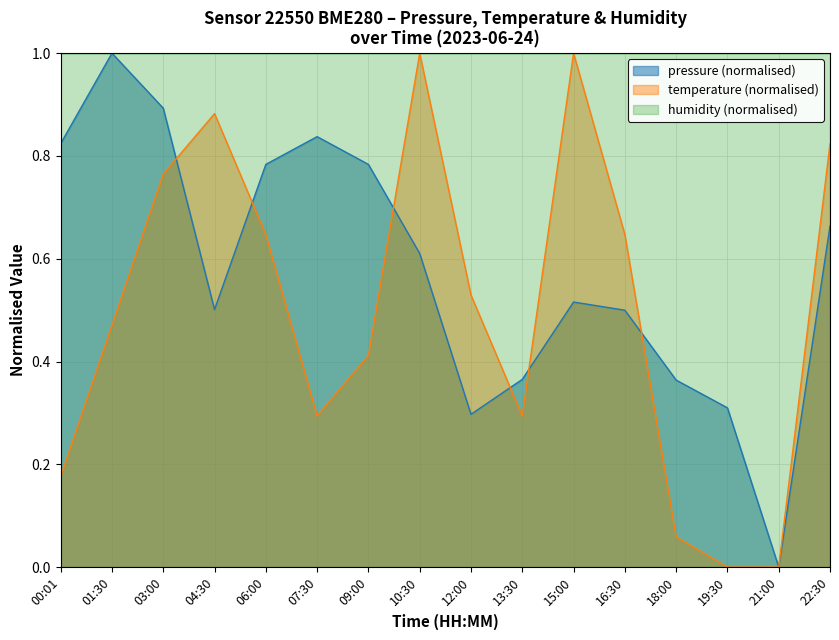

What is the value of the temperature point at the 11th from the left?

1.0